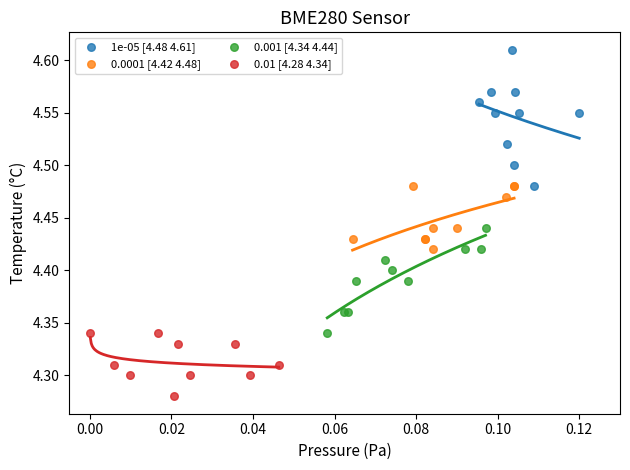

Which series reaches the maximum Y coordinate?

1e-05 [4.48 4.61]